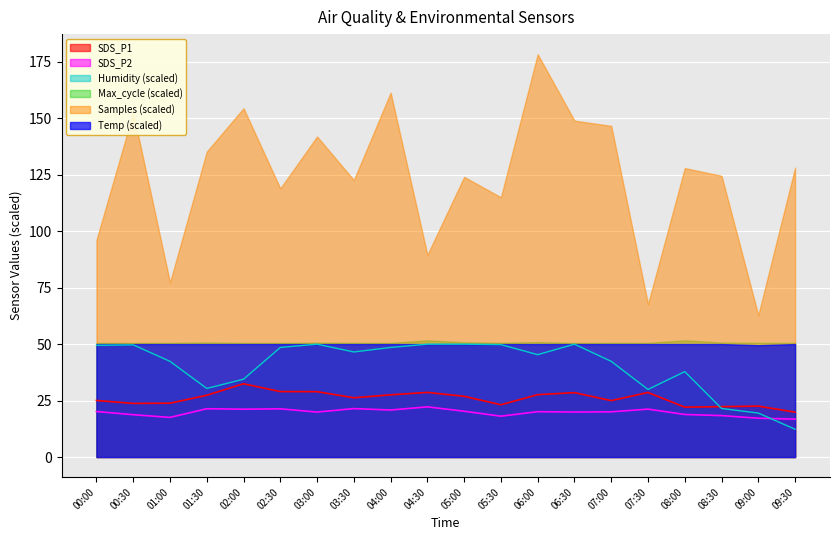

Which series has the widest spread of values?

Samples (scaled)